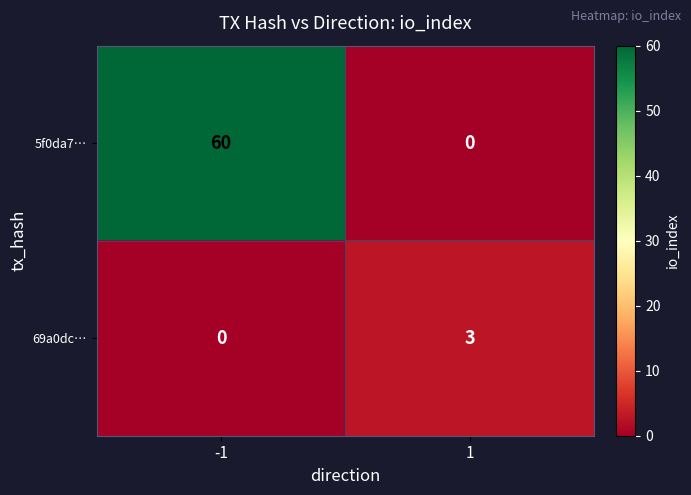

Count the number of data series in this chart.

2